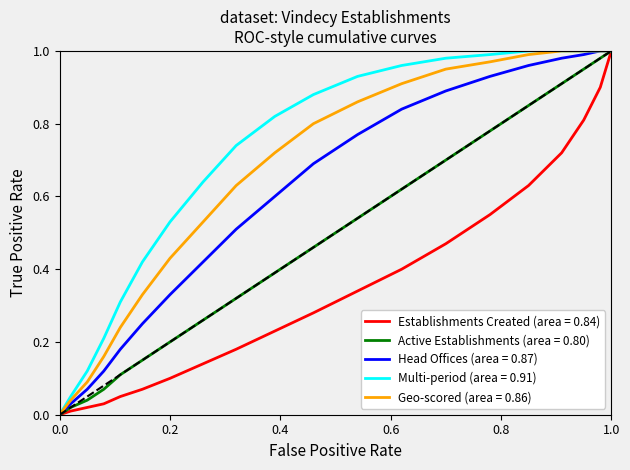

How many lines are shown in the chart?

5